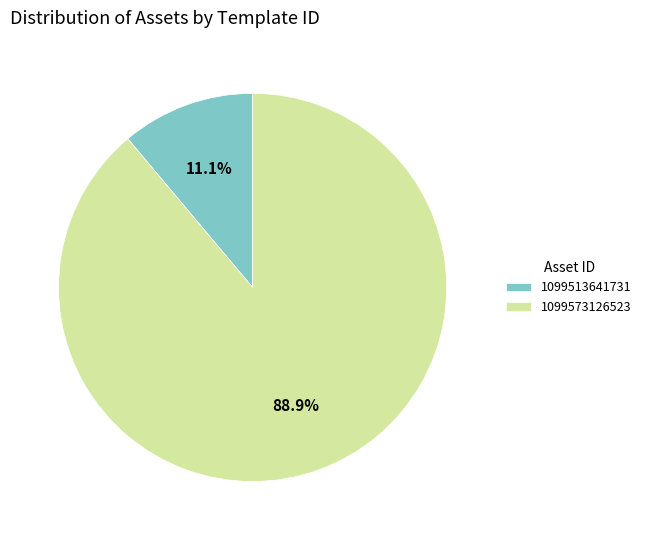

Combined, what portion of the pie is 1099513641731 and 1099573126523?

100.0%